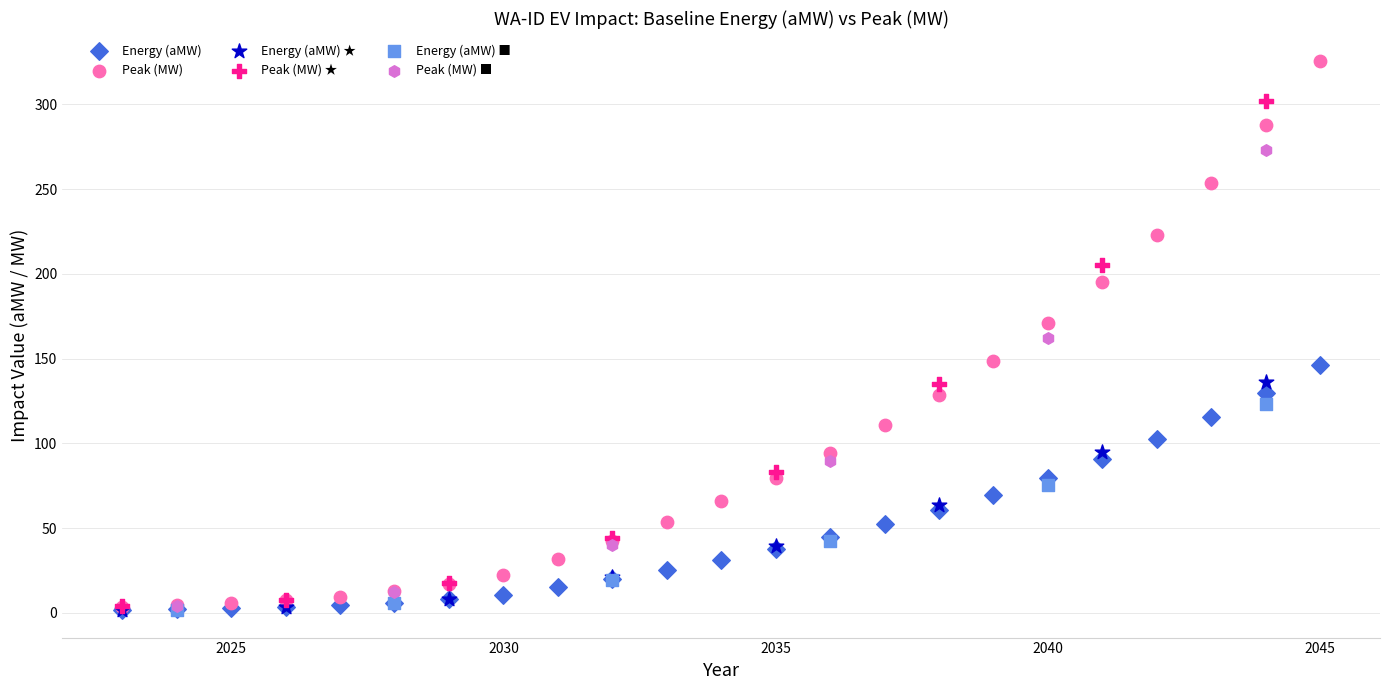

Which series has the widest spread of Y values?

Peak (MW)